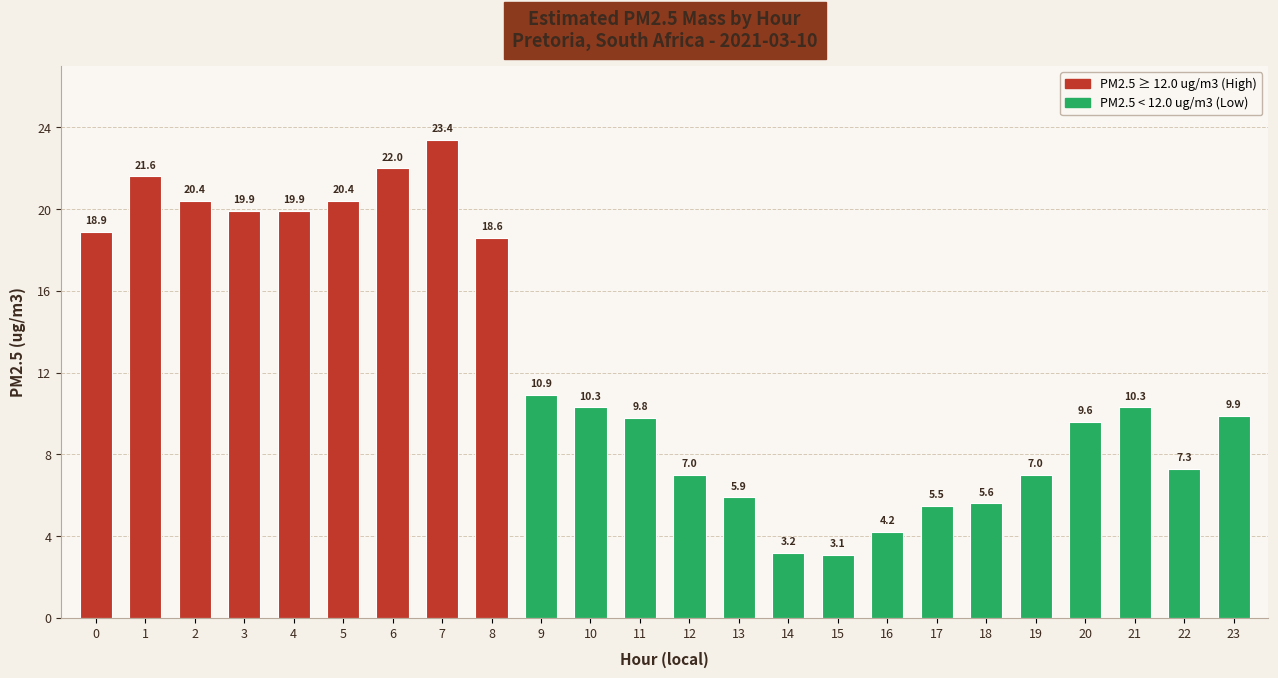

What is the value of the 19th bar from the left?

5.6